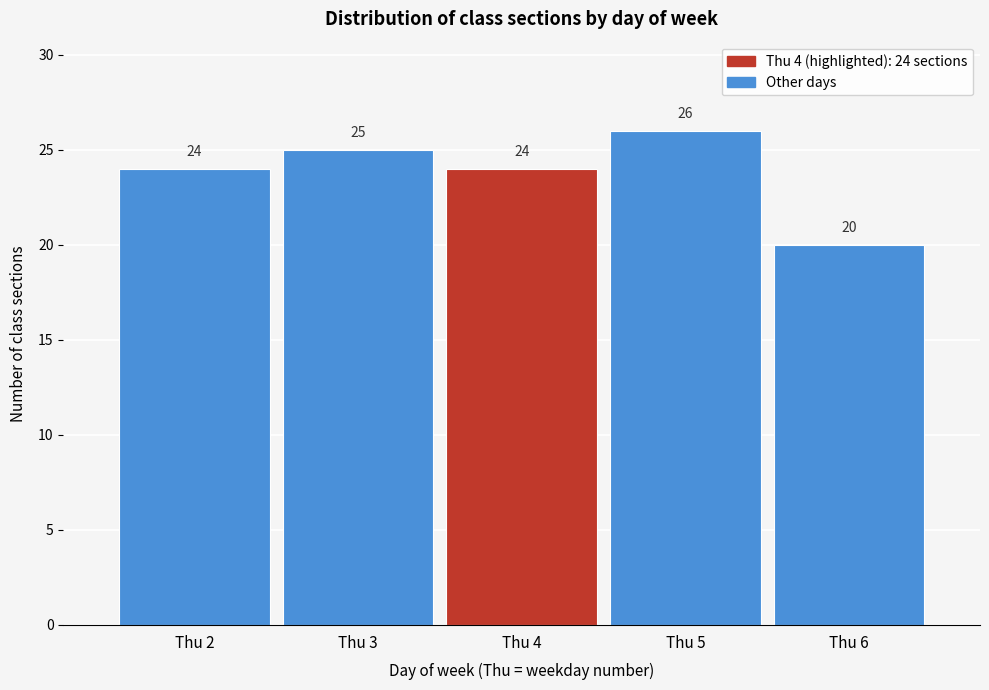

Which range on the x-axis has the tallest bar?

4.5 to 5.5